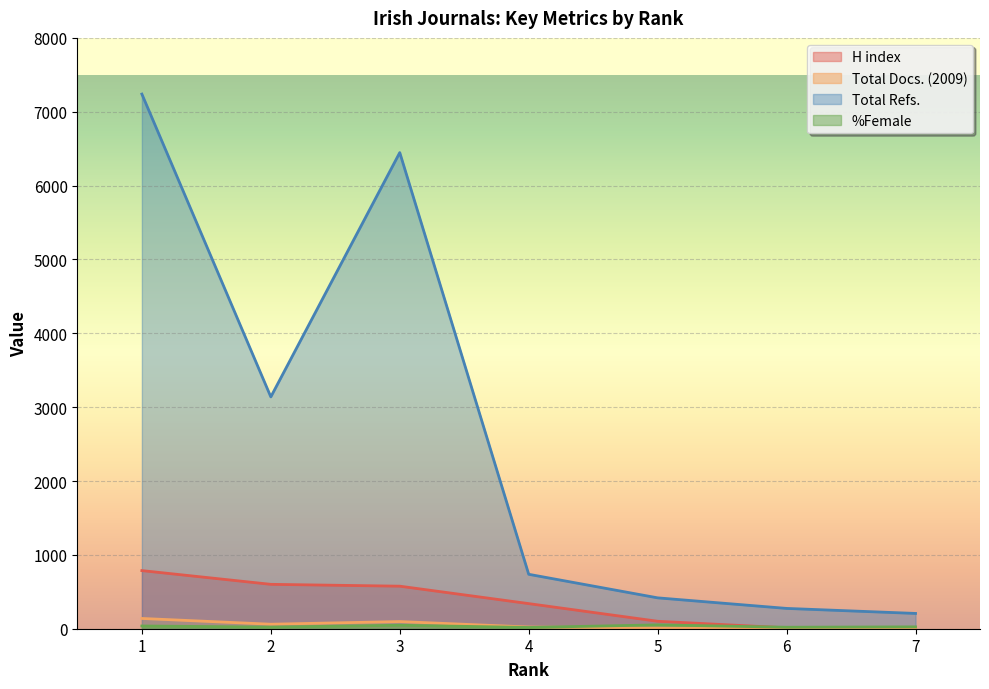

What is the highest value of the %Female series?

52